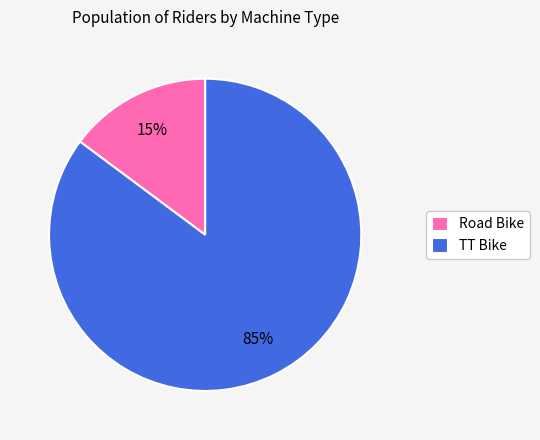

Is TT Bike the majority of the pie?

Yes